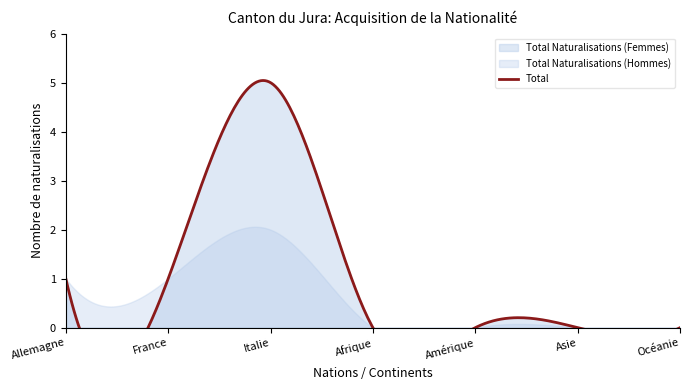

What is the value of the Total Naturalisations (Femmes) point at the 1st from the left?

1